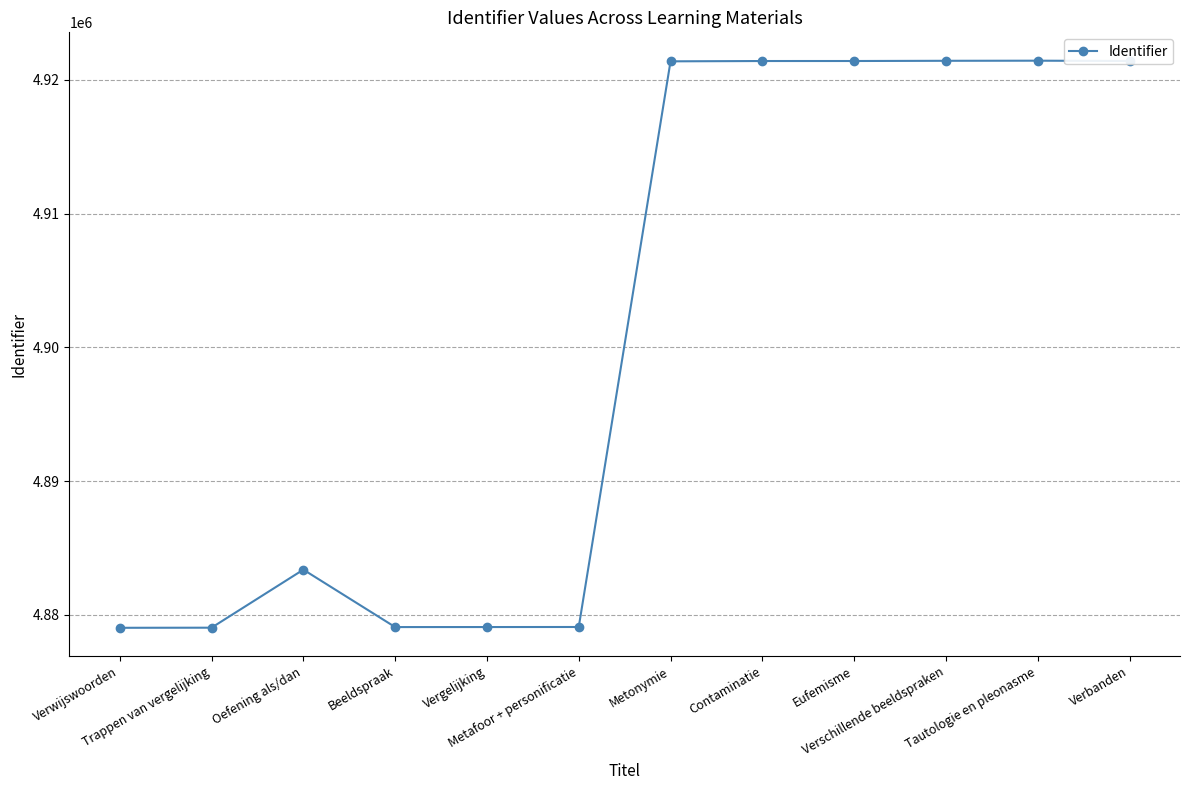

What is the sum of all values?

58807255